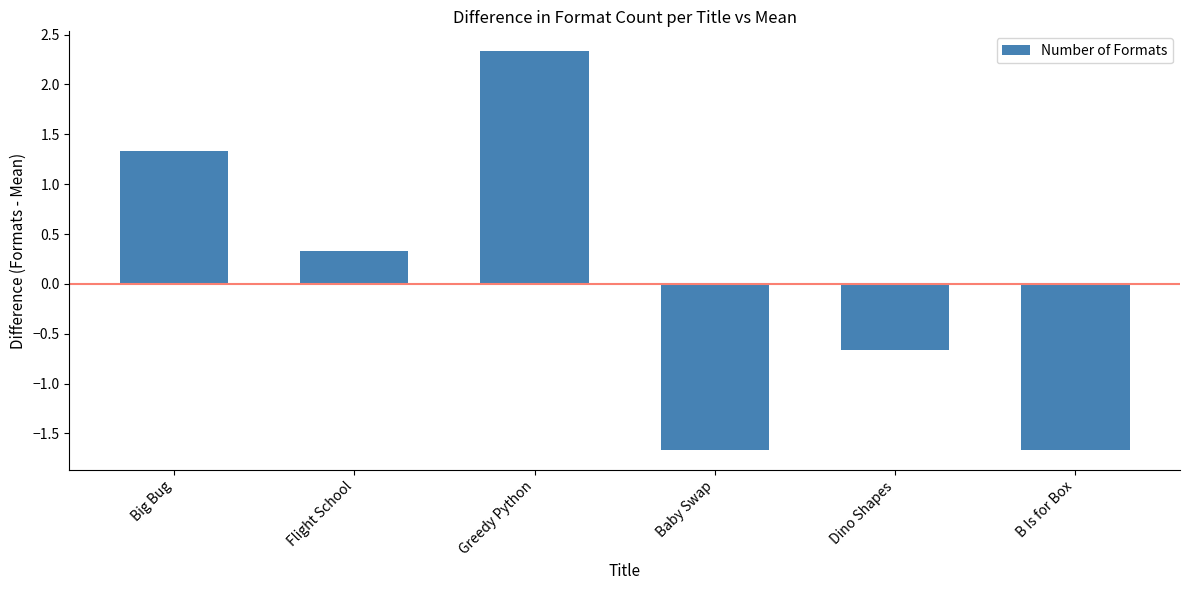

Is it true that the value at Dino Shapes is -0.7?

True